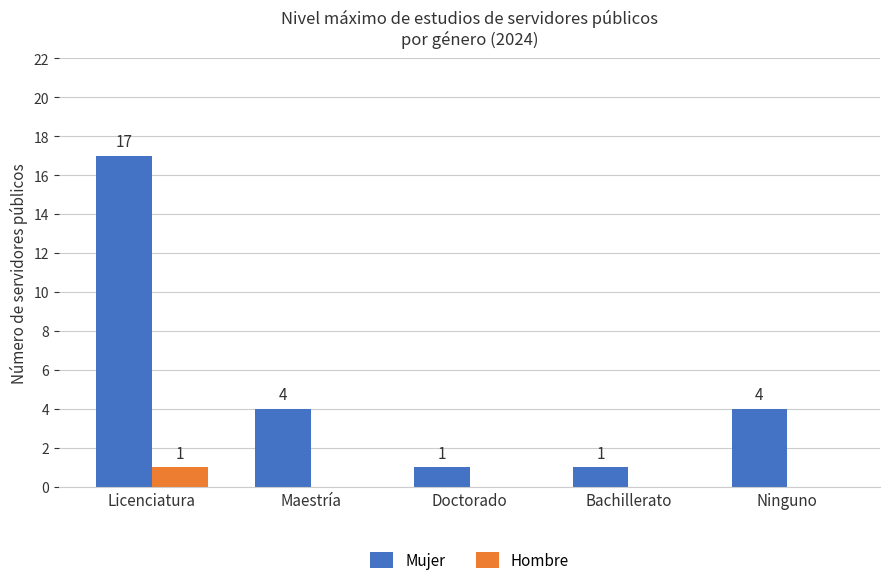

The value of Mujer at Ninguno is 4. True or false?

True